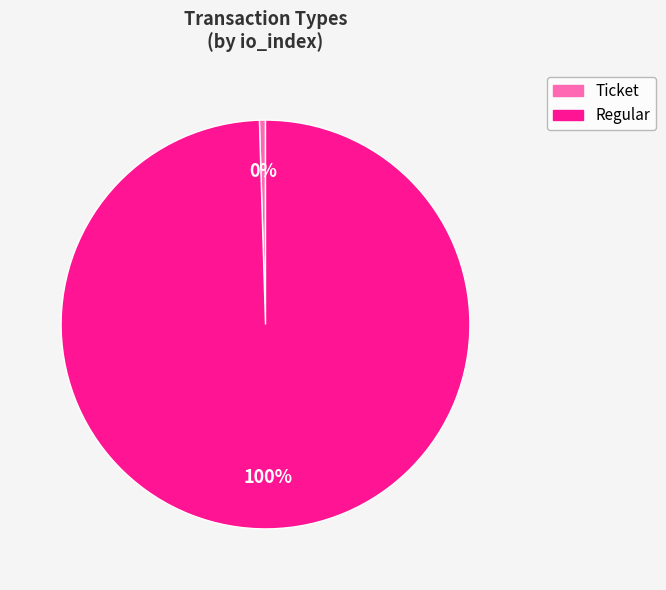

To the nearest percent, what is the combined percentage of Ticket and Regular?

100%